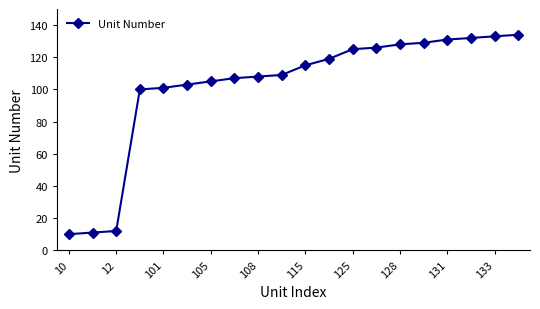

What is the average value?

102